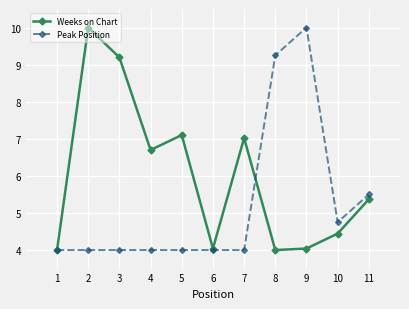

What is the spread (max minus min) of values at 7?

3.0